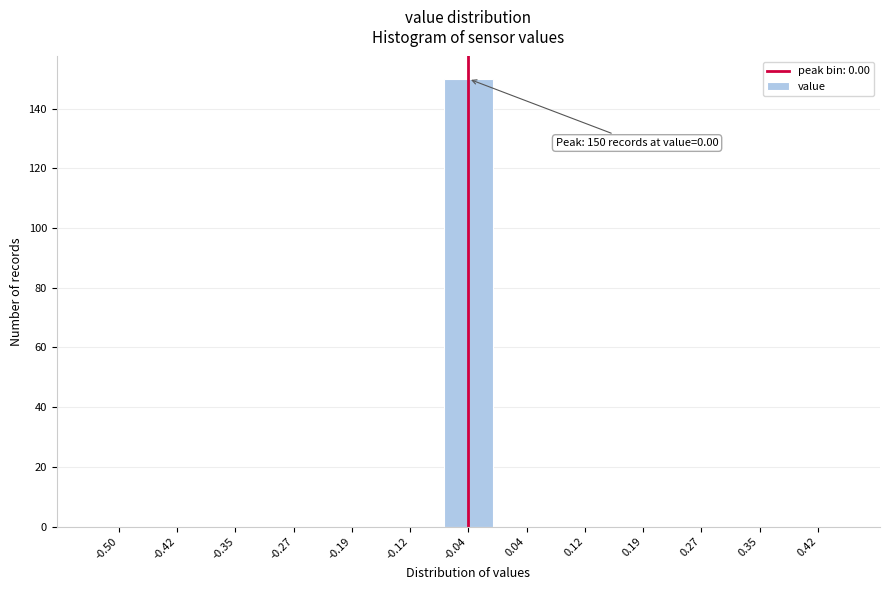

Reading right to left, extract all data points from this chart.

0.42=0	0.35=0	0.27=0	0.19=0	0.12=0	0.04=0	-0.04=150	-0.12=0	-0.19=0	-0.27=0	-0.35=0	-0.42=0	-0.50=0